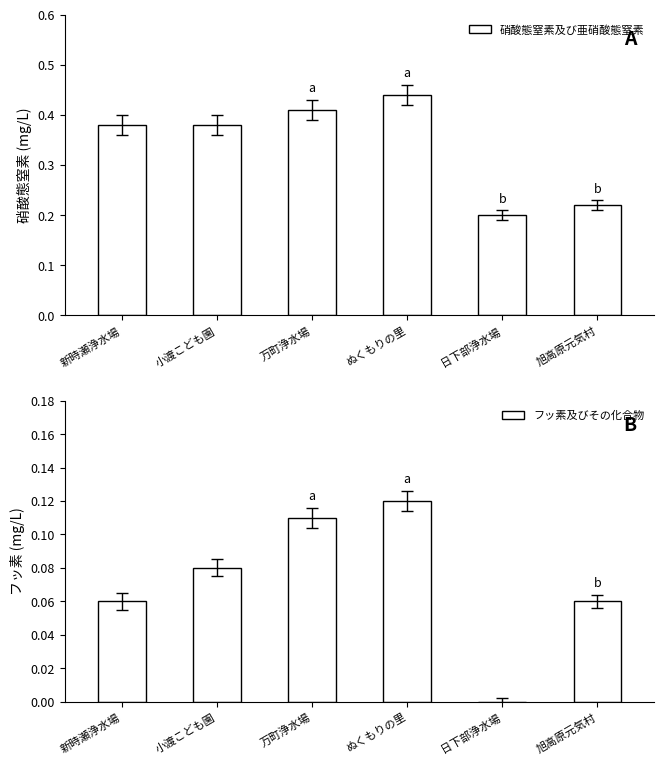

Reading left to right, transcribe all the data shown in this chart.

硝酸態窒素及び亜硝酸態窒素: 新時瀬浄水場=0.4	小渡こども園=0.4	万町浄水場=0.4	ぬくもりの里=0.4	日下部浄水場=0.2	旭高原元気村=0.2
フッ素及びその化合物: 新時瀬浄水場=0.1	小渡こども園=0.1	万町浄水場=0.1	ぬくもりの里=0.1	日下部浄水場=0.0	旭高原元気村=0.1